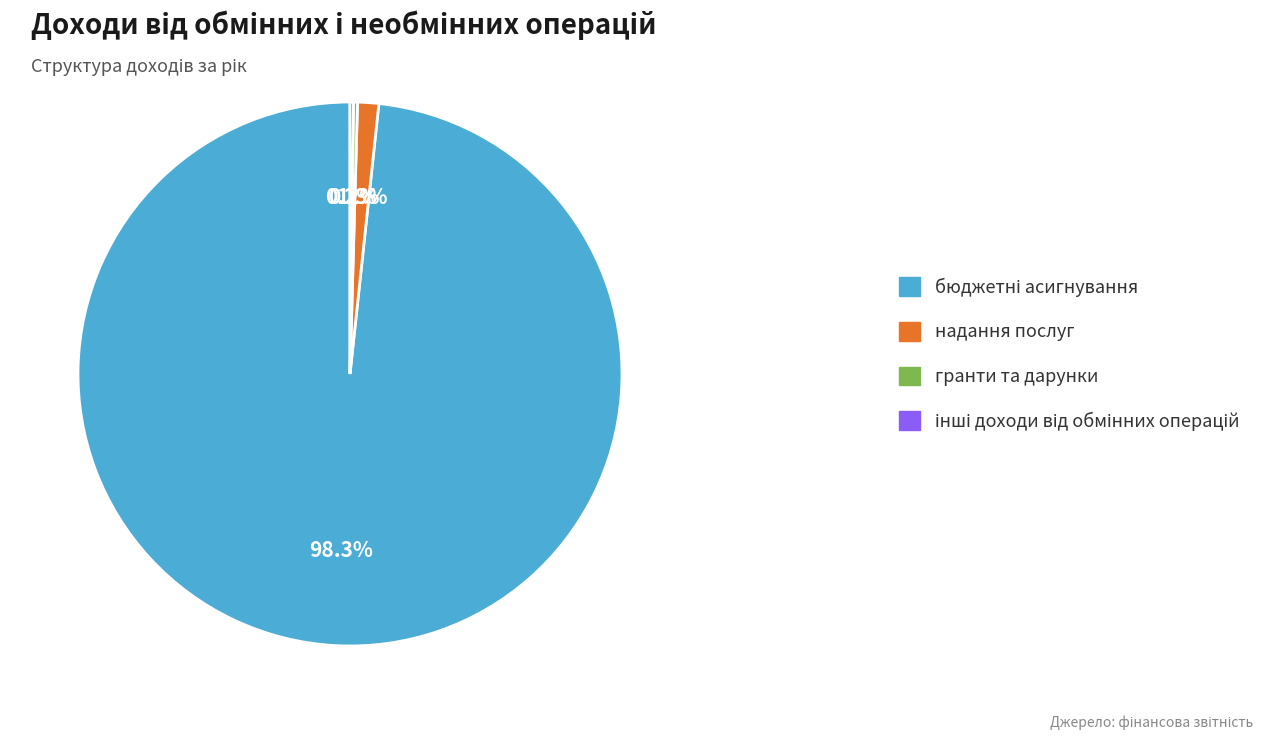

Is it true that надання послуг is 9% of the pie?

False